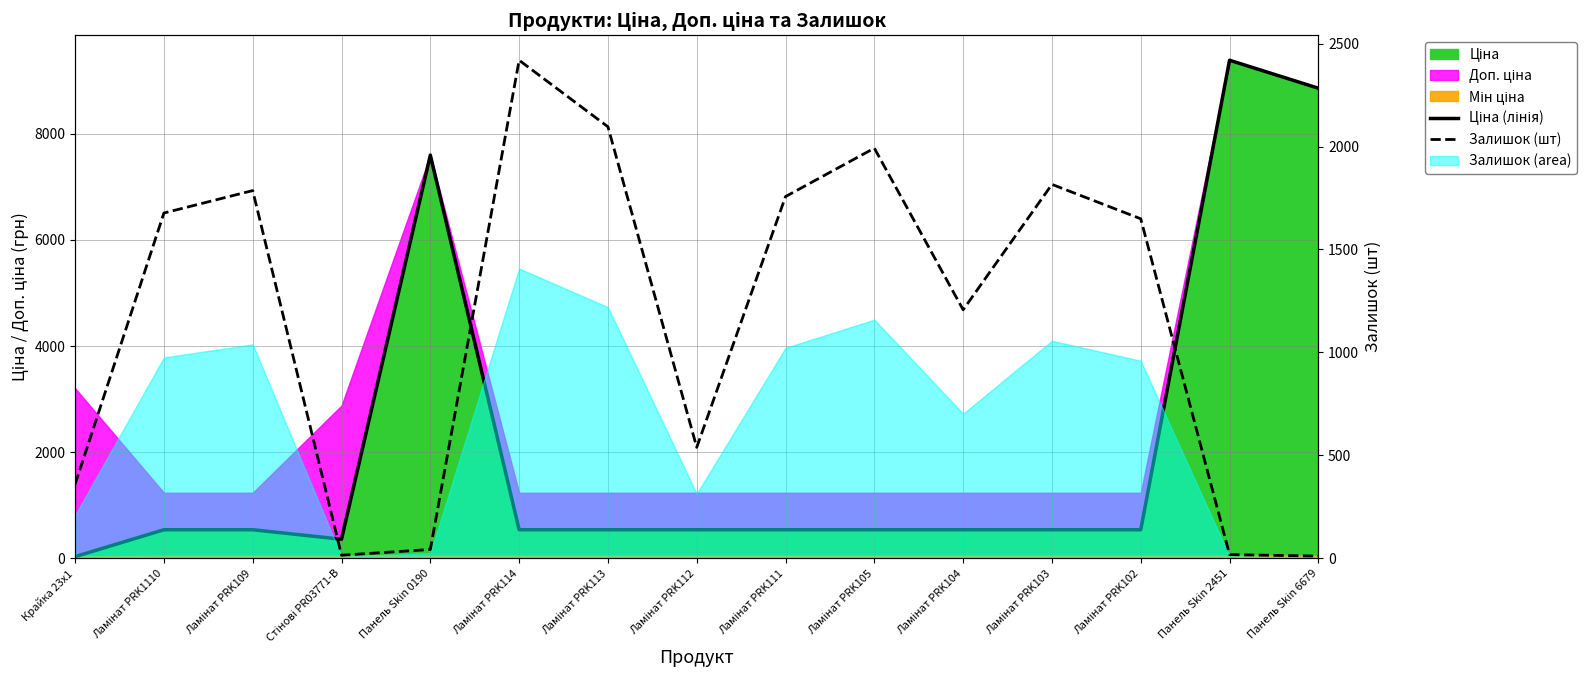

What is the label of the 5th point from the right?

Ламінат PRK104